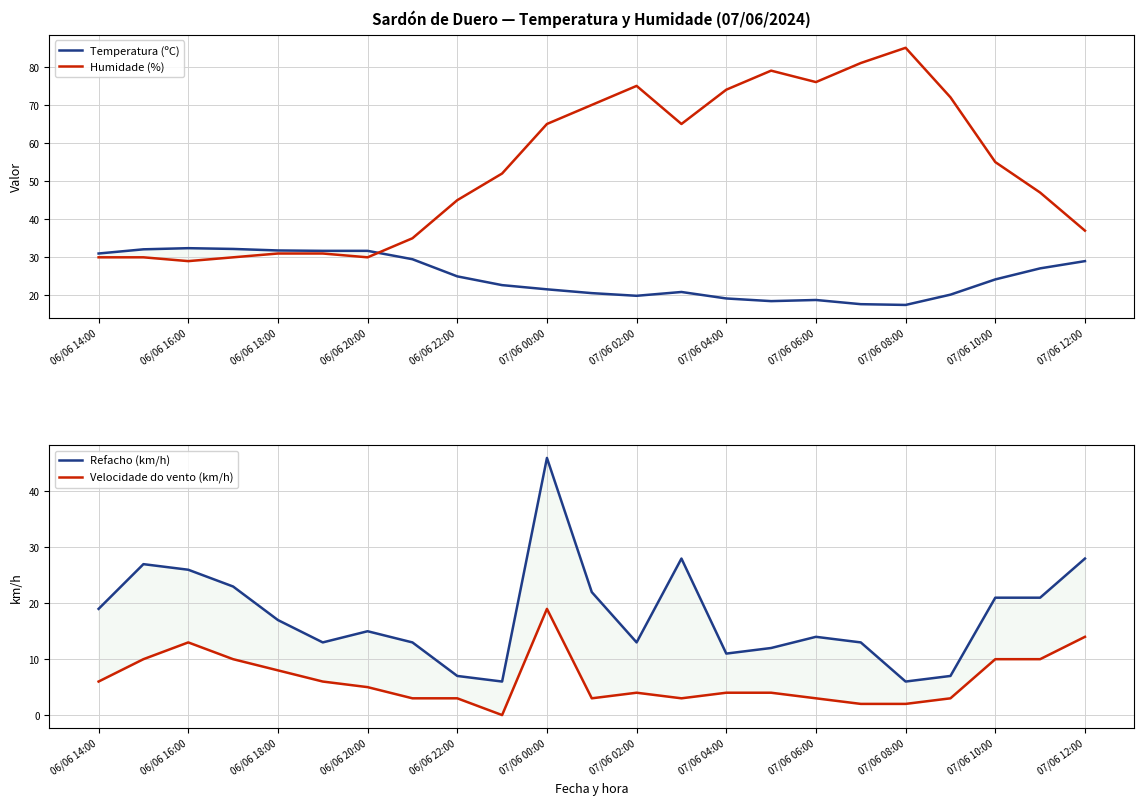

Reading right to left, transcribe all the data shown in this chart.

Temperatura (ºC): 29.0	27.1	24.2	20.2	17.5	17.7	18.8	18.5	19.2	20.9	19.9	20.6	21.6	22.7	25.0	29.5	31.7	31.7	31.8	32.2	32.4	32.1	31.0
Humidade (%): 37.0	47.0	55.0	72.0	85.0	81.0	76.0	79.0	74.0	65.0	75.0	70.0	65.0	52.0	45.0	35.0	30.0	31.0	31.0	30.0	29.0	30.0	30.0
Refacho (km/h): 28.0	21.0	21.0	7.0	6.0	13.0	14.0	12.0	11.0	28.0	13.0	22.0	46.0	6.0	7.0	13.0	15.0	13.0	17.0	23.0	26.0	27.0	19.0
Velocidade do vento (km/h): 14.0	10.0	10.0	3.0	2.0	2.0	3.0	4.0	4.0	3.0	4.0	3.0	19.0	0.0	3.0	3.0	5.0	6.0	8.0	10.0	13.0	10.0	6.0